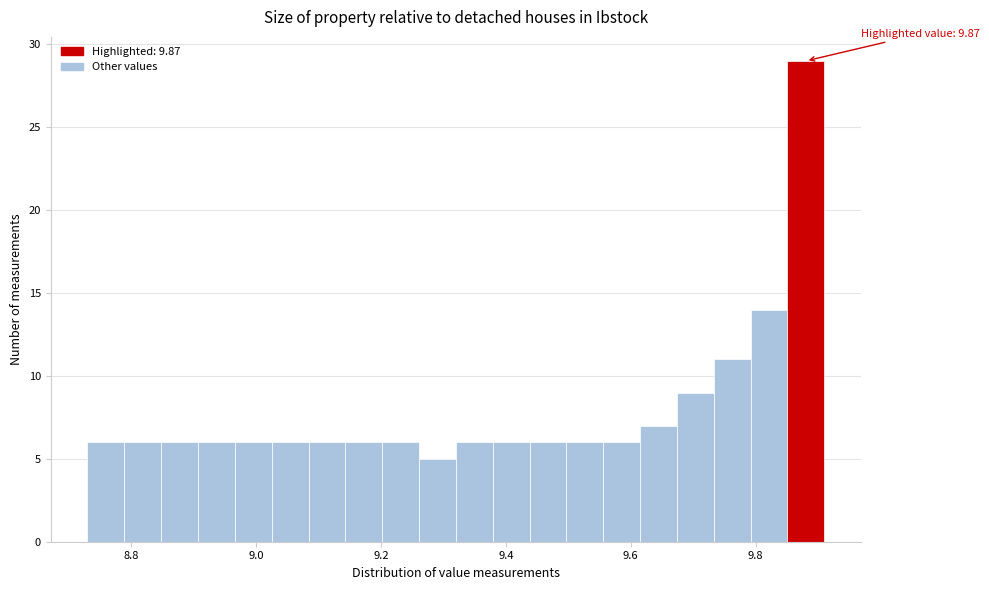

Around what value on the x-axis is the tallest bar? Give the approximate position of its centre, as read against the axis.

9.88